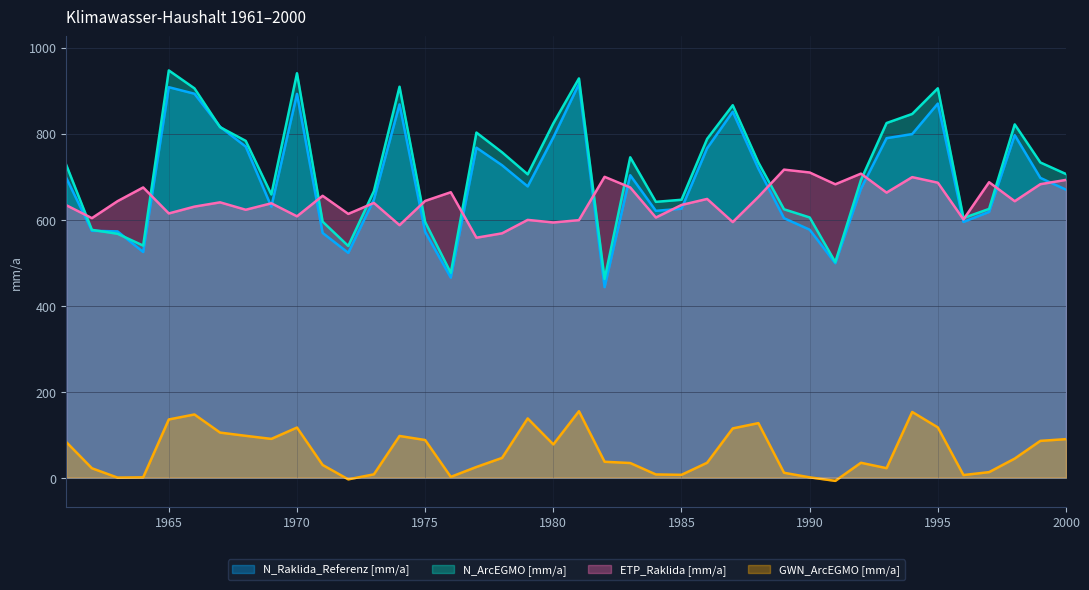

Is it true that N_ArcEGMO [mm/a] equals 539.6 at 1964?

True